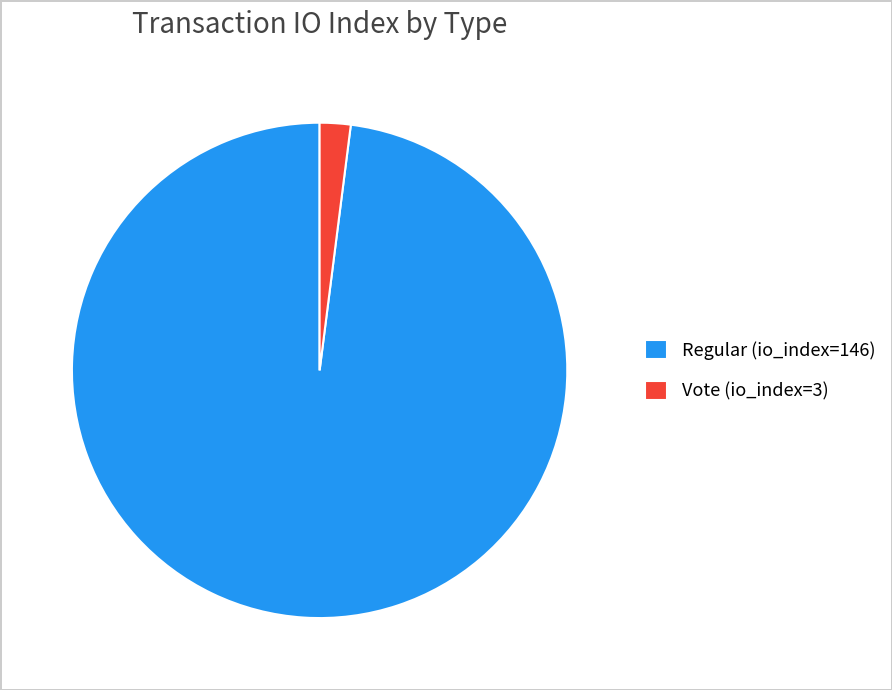

Do Vote (io_index=3) and Regular (io_index=146) together represent more than half of the pie?

Yes